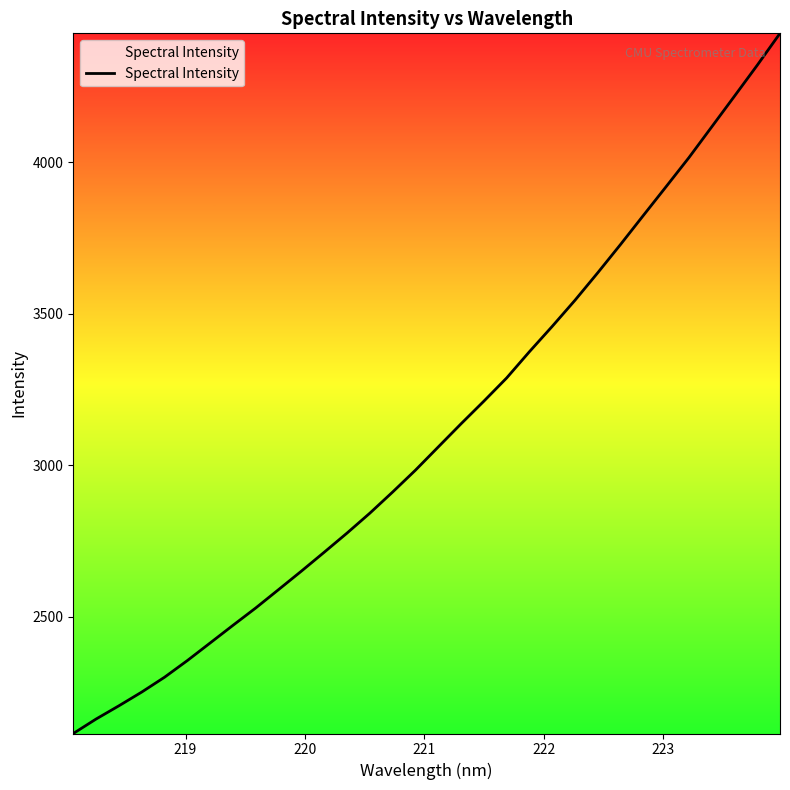

What is the maximum value shown in the chart?

4425.3